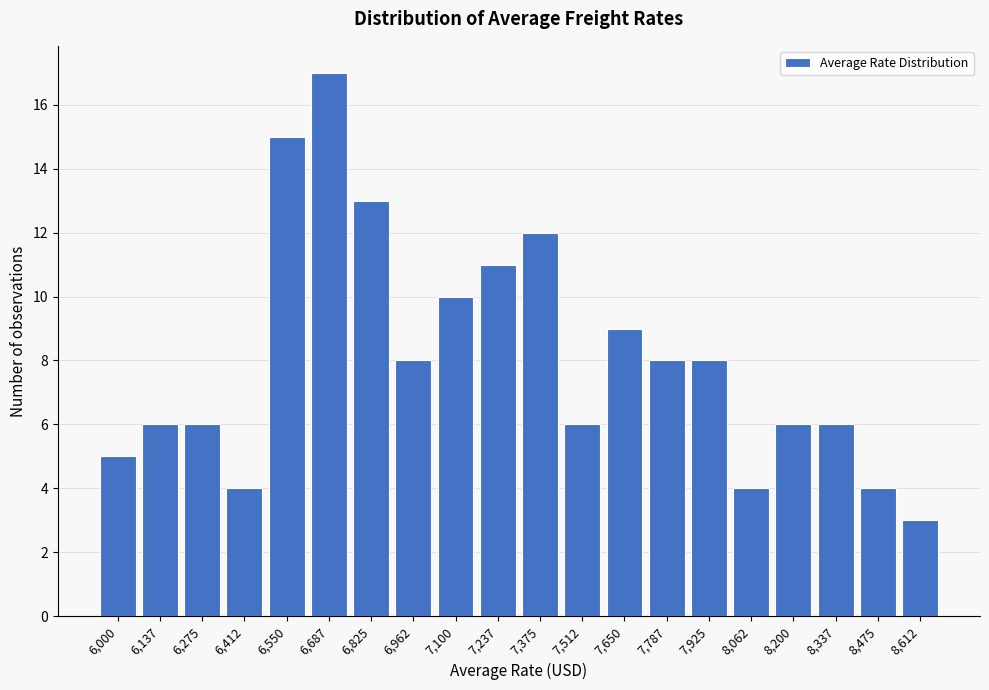

Reading left to right, what are all the values shown in this chart?

6,000=5	6,137=6	6,275=6	6,412=4	6,550=15	6,687=17	6,825=13	6,962=8	7,100=10	7,237=11	7,375=12	7,512=6	7,650=9	7,787=8	7,925=8	8,062=4	8,200=6	8,337=6	8,475=4	8,612=3